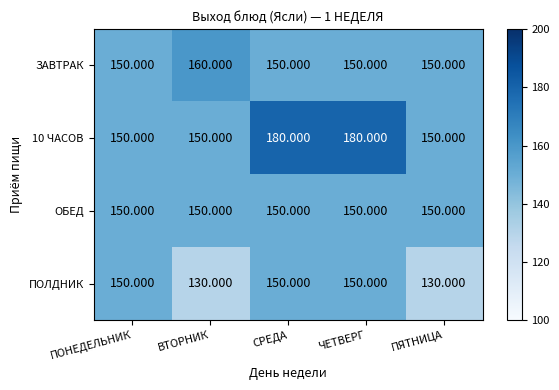

Between ПОНЕДЕЛЬНИК and ВТОРНИК, which series saw the biggest shift?

ПОЛДНИК